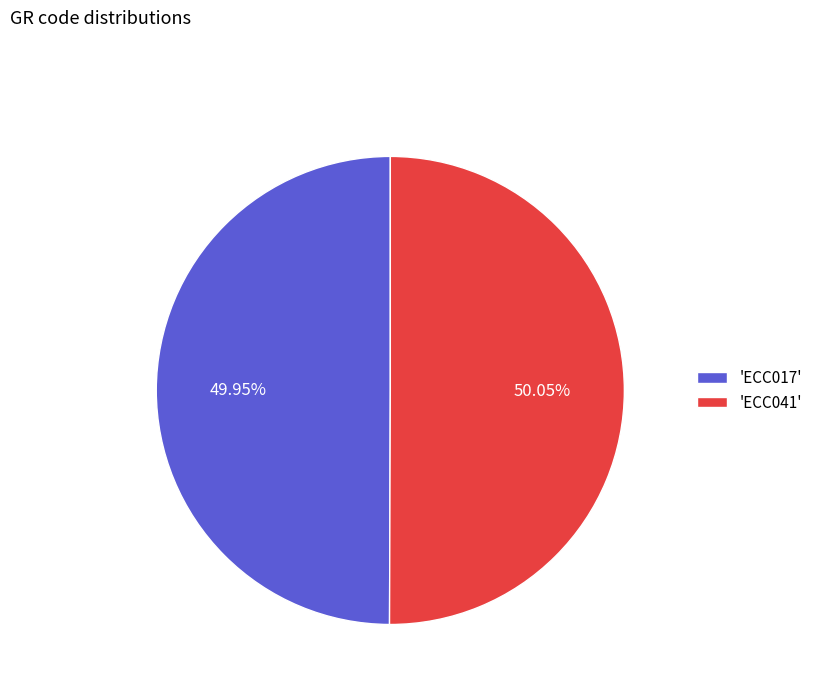

Count the number of slices in the pie.

2